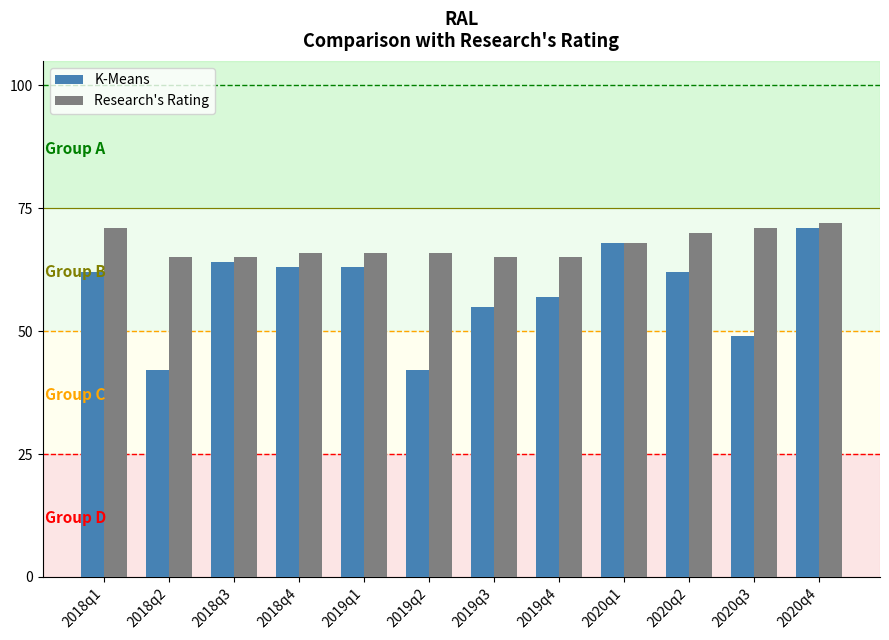

True or false: K-Means has a value of 64 at 2018q3.

True